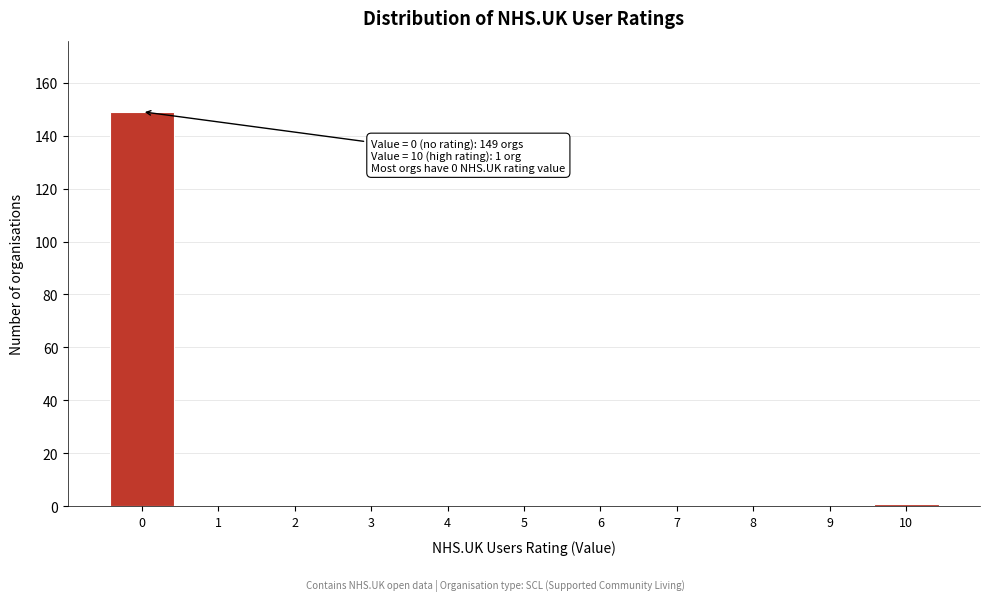

Reading right to left, list all the values displayed in this chart.

10=1	9=0	8=0	7=0	6=0	5=0	4=0	3=0	2=0	1=0	0=149